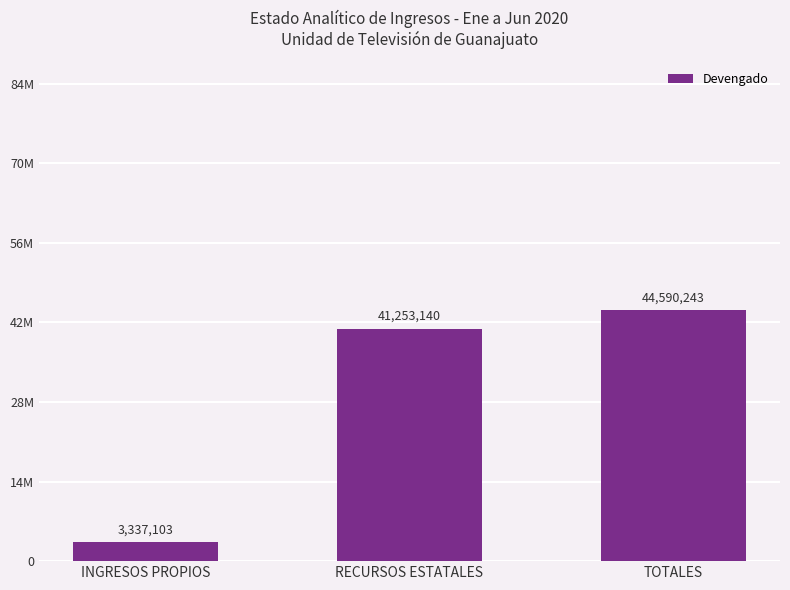

Reading left to right, extract all data points from this chart.

3337102.6	41253140.3	44590242.9